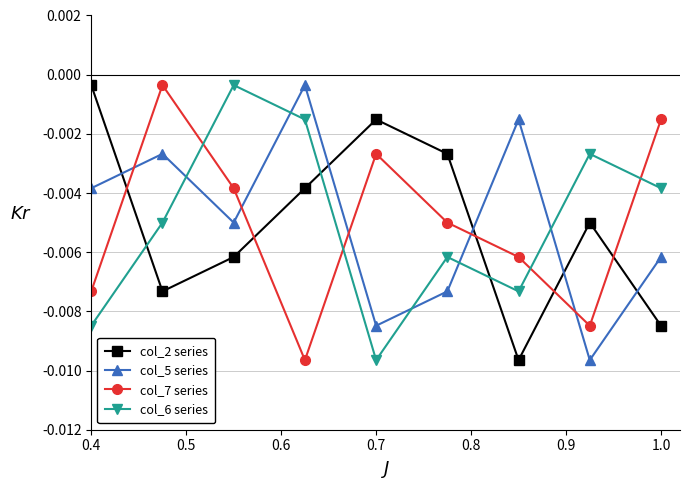

True or false: col_7 series has more than 2 interior local peaks.

False